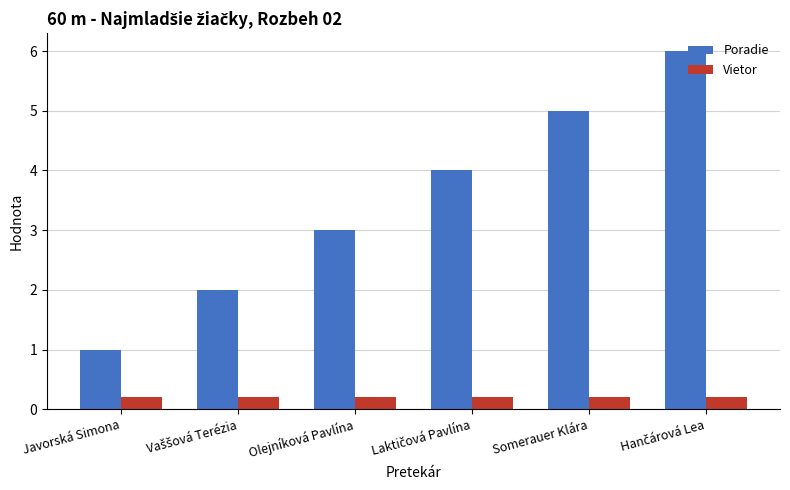

Reading left to right, what are all the values shown in this chart?

Poradie: 1.0	2.0	3.0	4.0	5.0	6.0
Vietor: 0.2	0.2	0.2	0.2	0.2	0.2